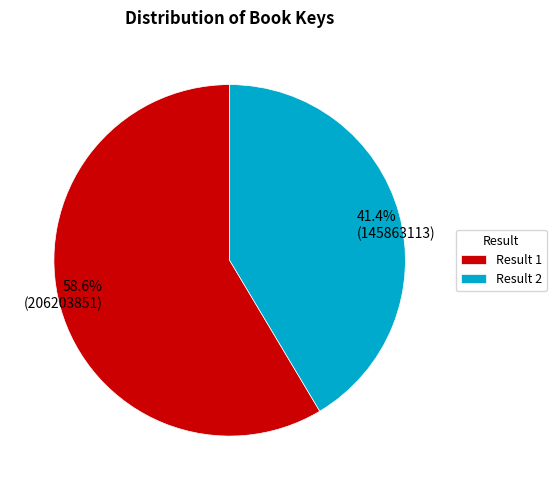

Rank the categories by value from highest to lowest.

Result 1, Result 2